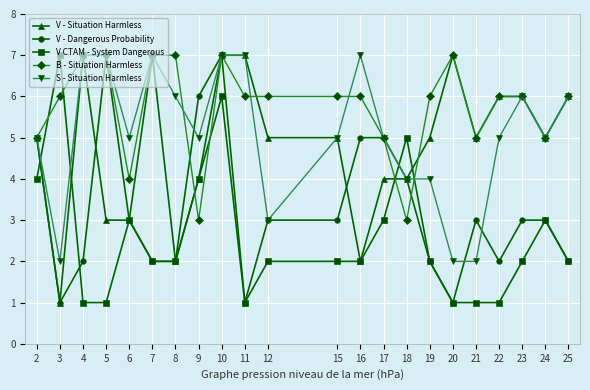

Reading right to left, list all the values displayed in this chart.

V - Situation Harmless: 6	5	6	6	5	7	5	4	4	2	5	5	7	7	4	2	7	3	3	7	1	5
V - Dangerous Probability: 2	3	3	2	3	1	2	4	5	5	3	3	1	7	6	2	2	3	7	2	1	5
V CTAM - System Dangerous: 2	3	2	1	1	1	2	5	3	2	2	2	1	6	4	2	2	3	1	1	7	4
B - Situation Harmless: 6	5	6	6	5	7	6	3	5	6	6	6	6	7	3	7	7	4	7	7	6	5
S - Situation Harmless: 6	5	6	5	2	2	4	4	5	7	5	3	7	7	5	6	7	5	7	7	2	5